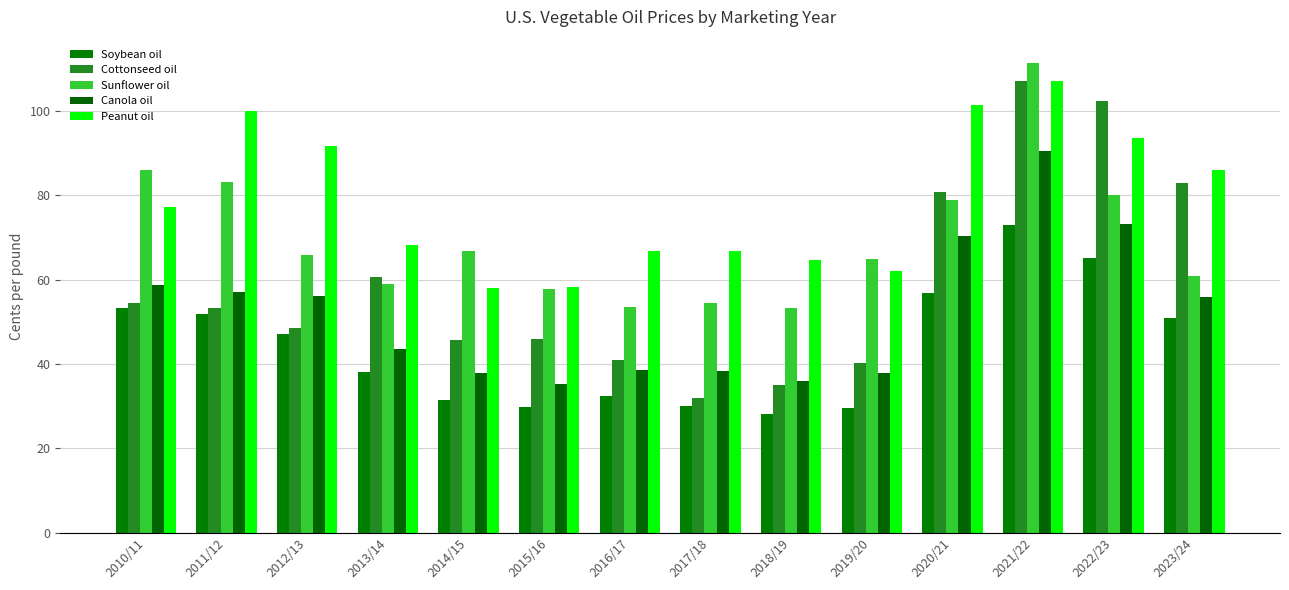

What is the highest value of the Sunflower oil series?

111.4